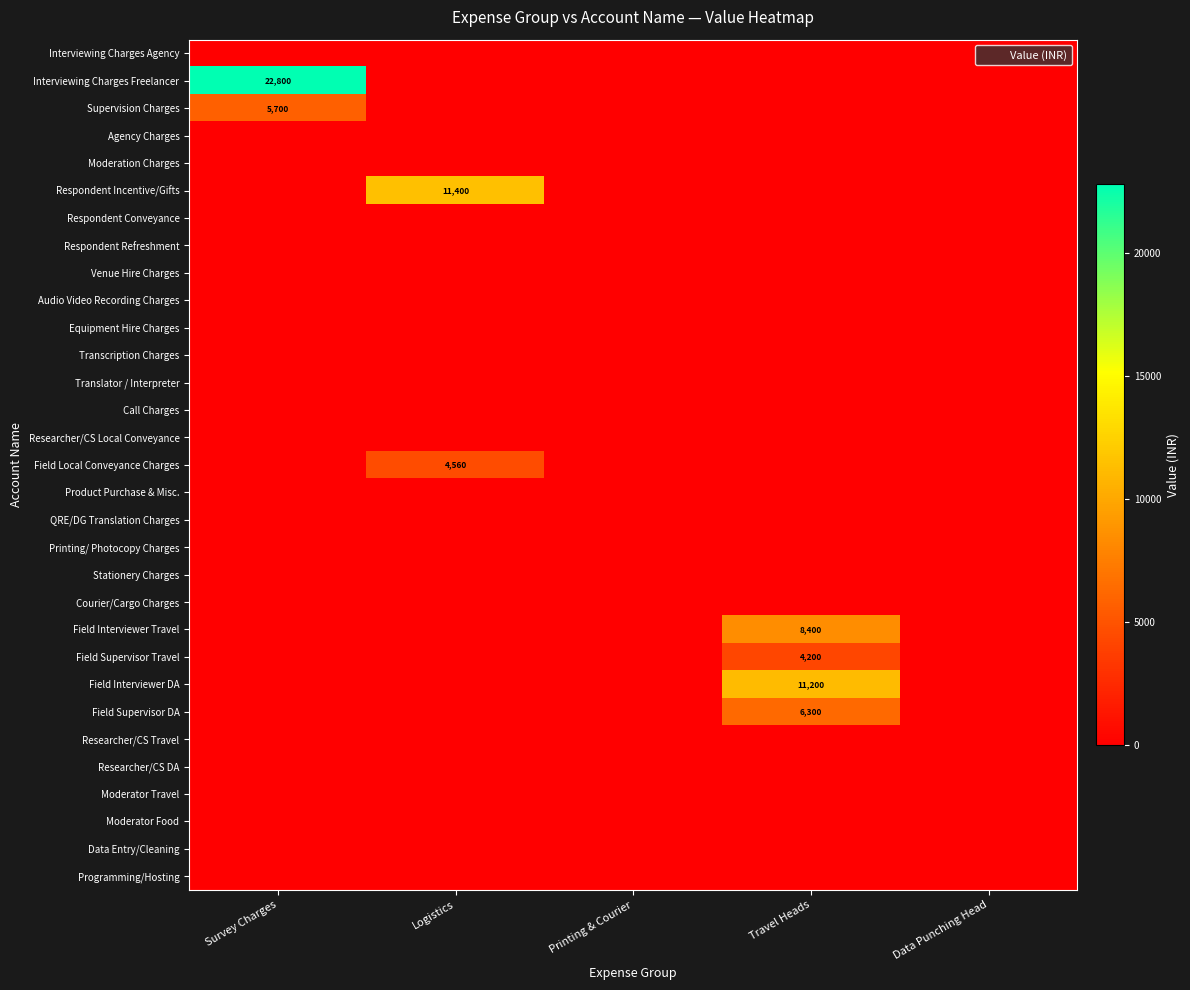

Rank the categories by QRE/DG Translation Charges value from lowest to highest.

Survey Charges, Logistics, Printing & Courier, Travel Heads, Data Punching Head